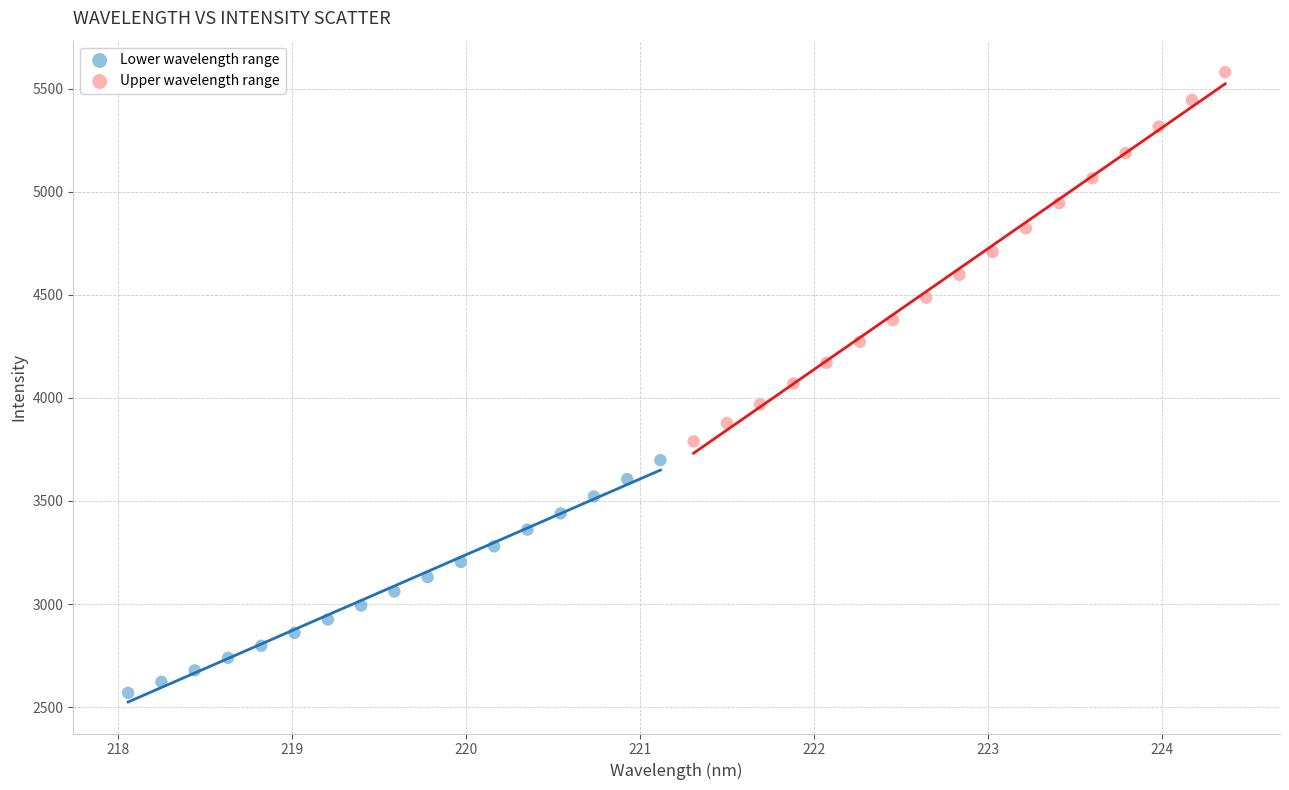

What are all the series names shown in the legend?

Lower wavelength range, Upper wavelength range